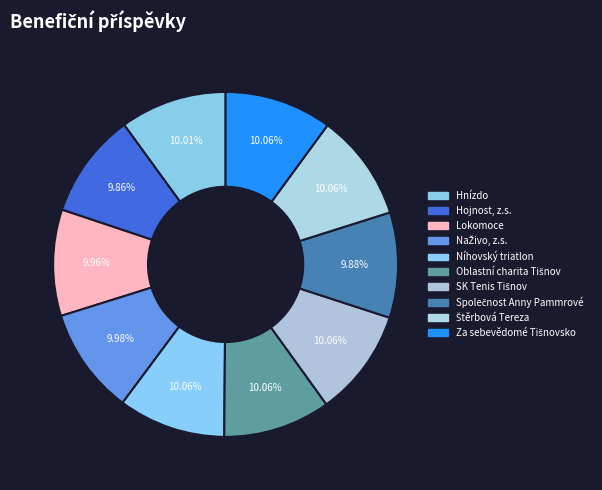

Which slice is the largest?

Níhovský triatlon